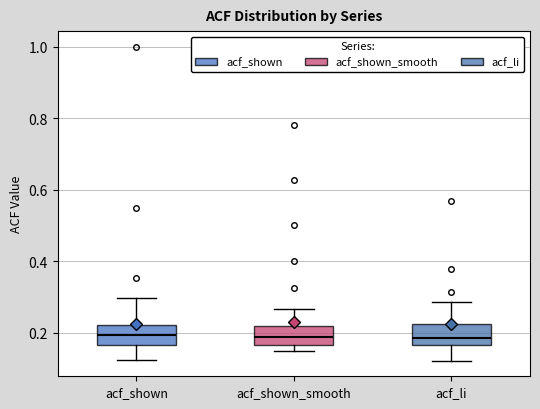

Reading left to right, transcribe this box plot: for each box, give where its median line is, the range the box spans, and where its two whiskers end, as read against the y-axis. The values are not printed on the chart, so give them approximately, as read against the axis.

acf_shown: median 0.20, box 0.16 to 0.22, whiskers 0.12 to 0.30
acf_shown_smooth: median 0.18, box 0.16 to 0.22, whiskers 0.16 (just below the box's lower edge) to 0.26
acf_li: median 0.18, box 0.16 to 0.22, whiskers 0.12 to 0.28